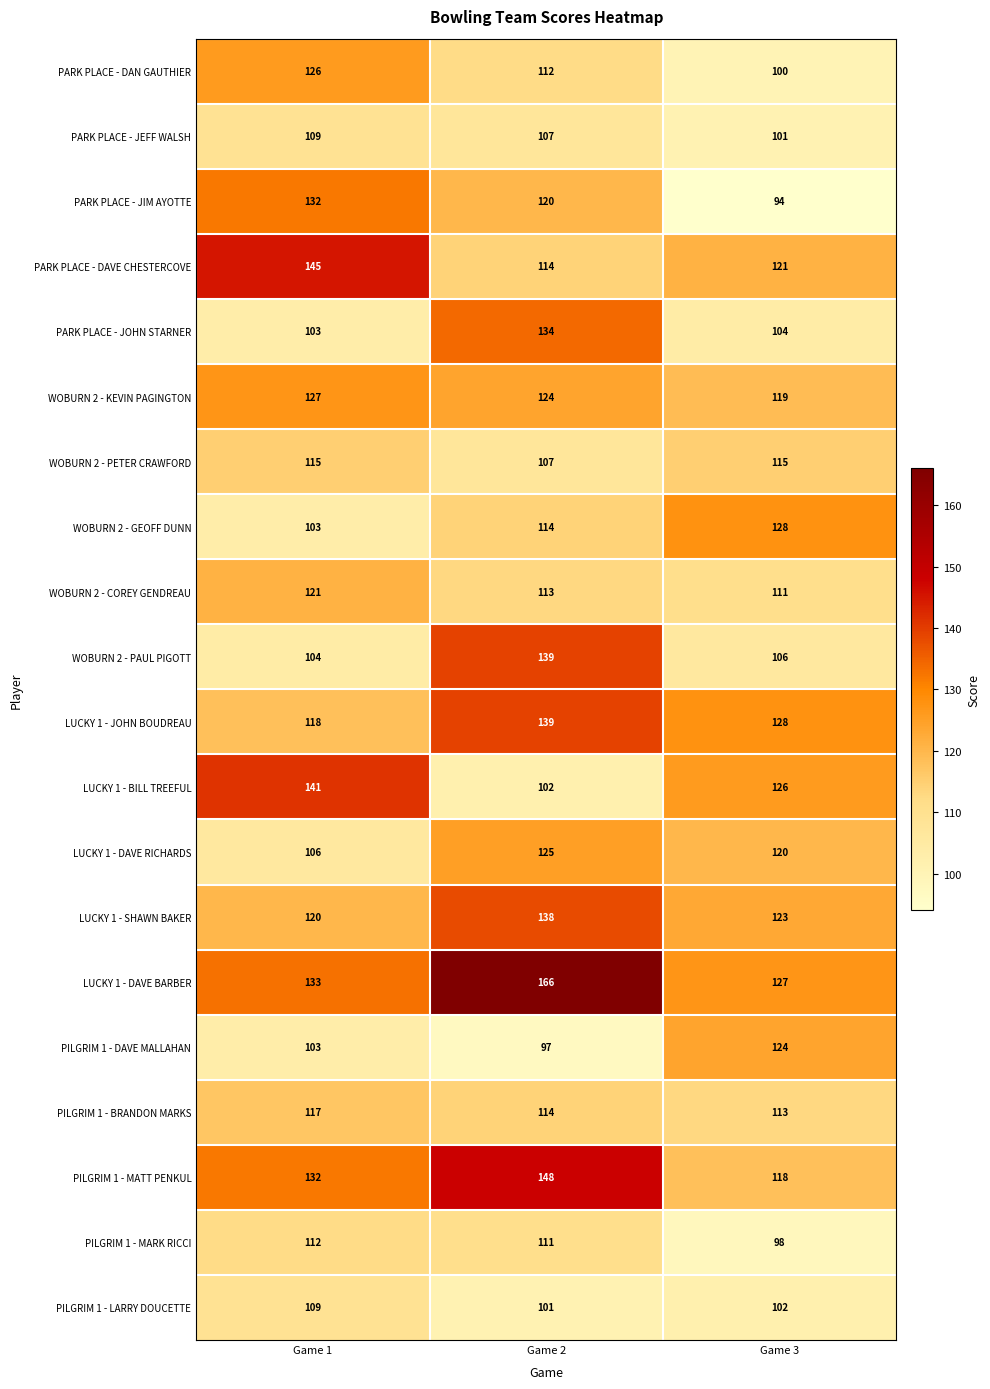

Is it true that LUCKY 1 - DAVE RICHARDS equals 106 at Game 1?

True